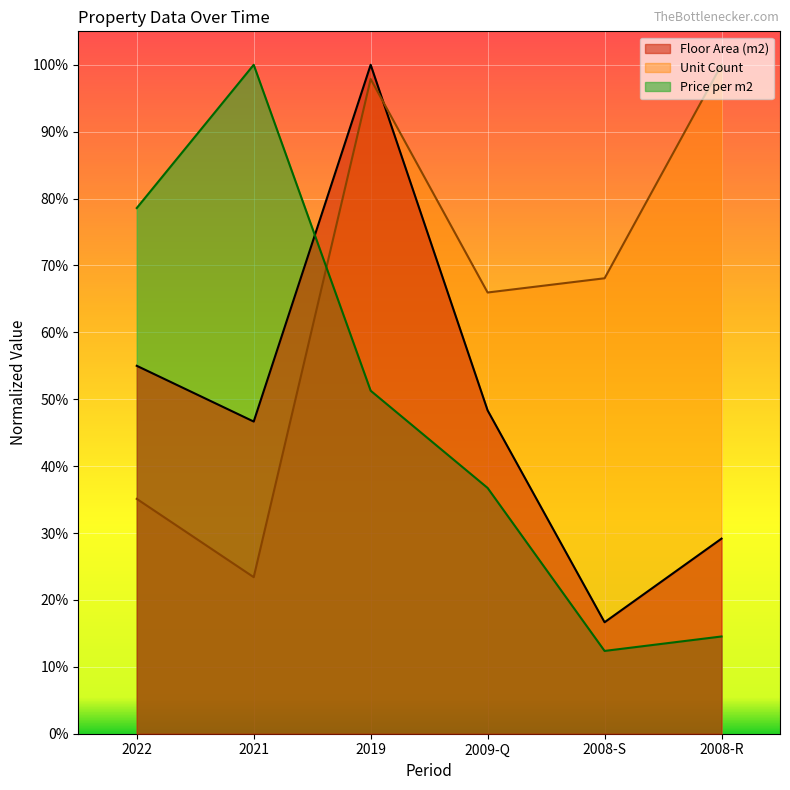

Which has a higher value, 2009-Q or 2008-S?

2009-Q